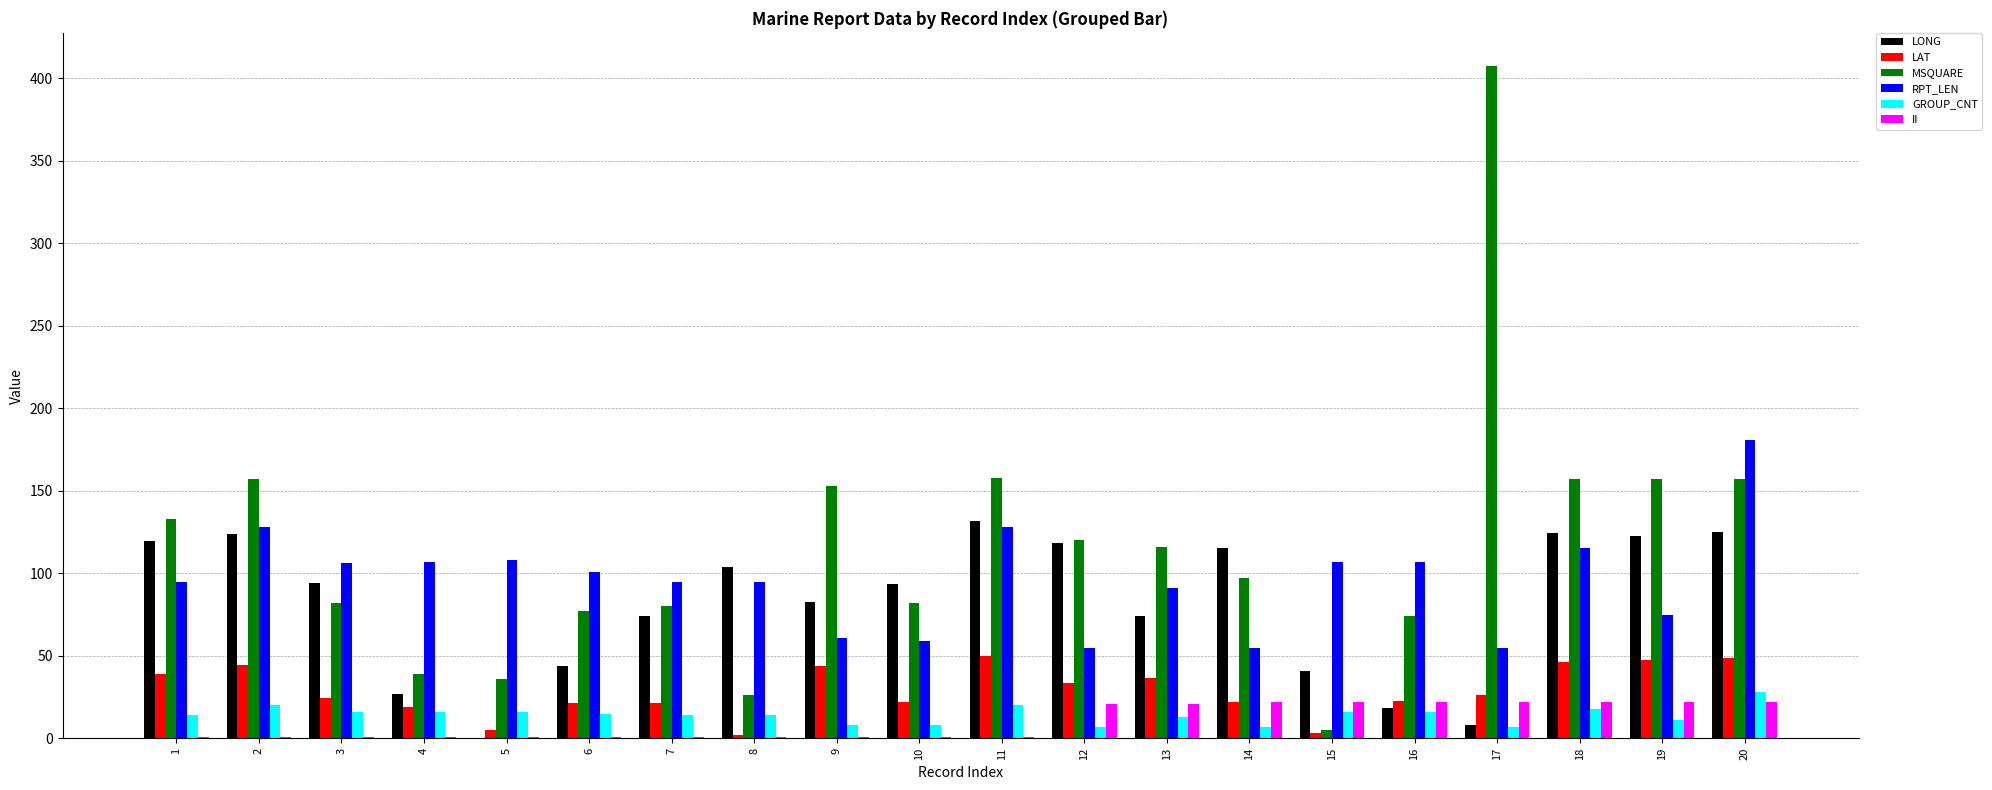

What is the approximate value of MSQUARE at 8?

26.0